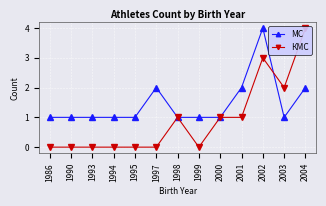

Which series has the largest range (max minus min)?

КМС